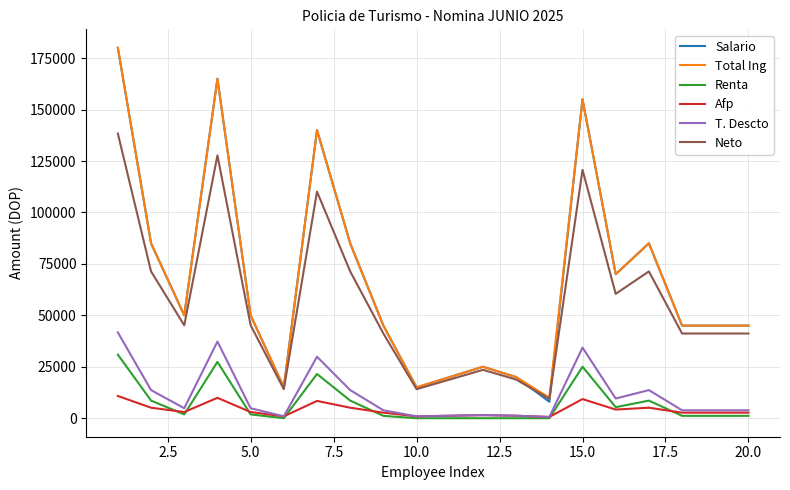

Which series has the largest range (max minus min)?

Salario